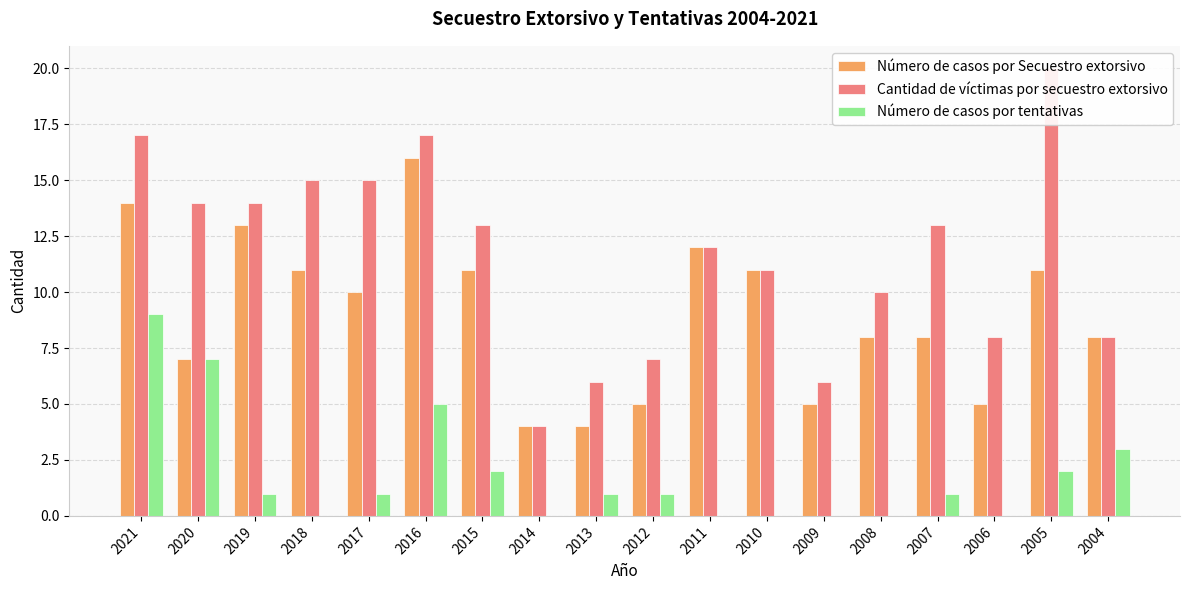

The value of Número de casos por tentativas at 2017 is 1. True or false?

True